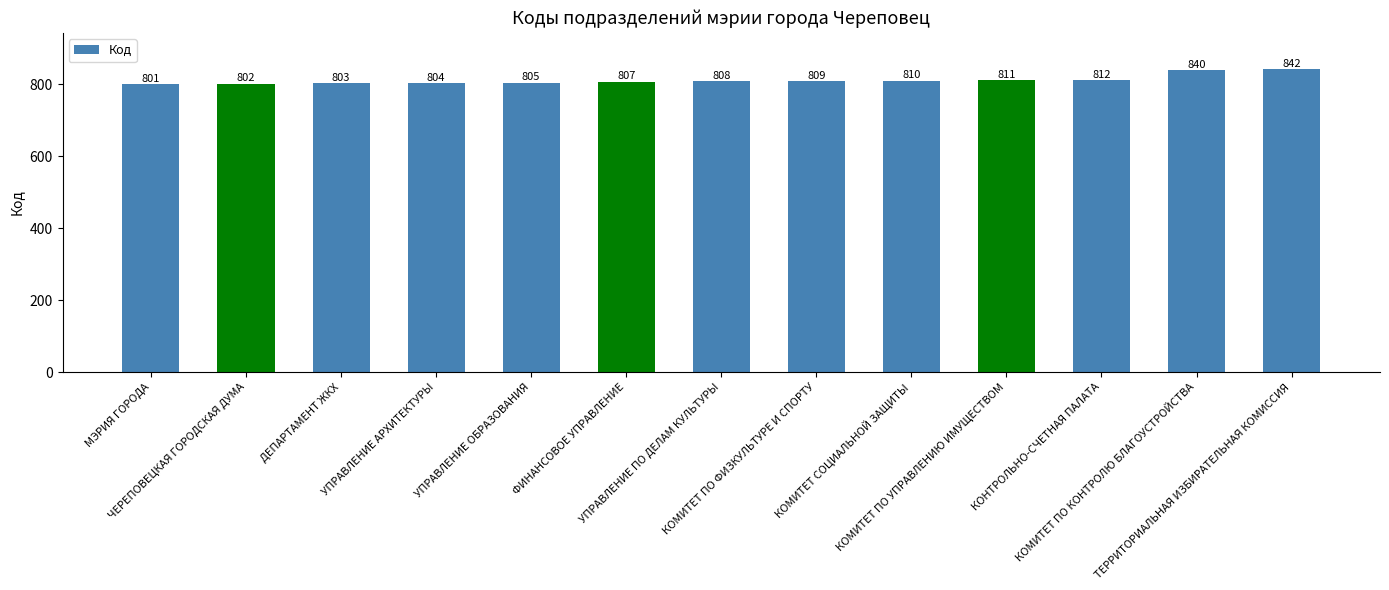

What is the value of the 10th bar from the left?

811